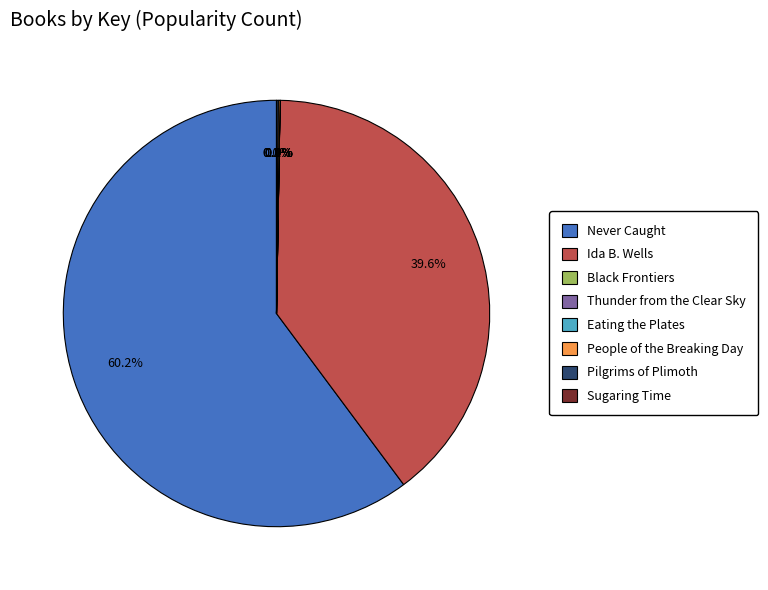

To the nearest percent, what is the difference between the largest and smallest slice percentages?

60%